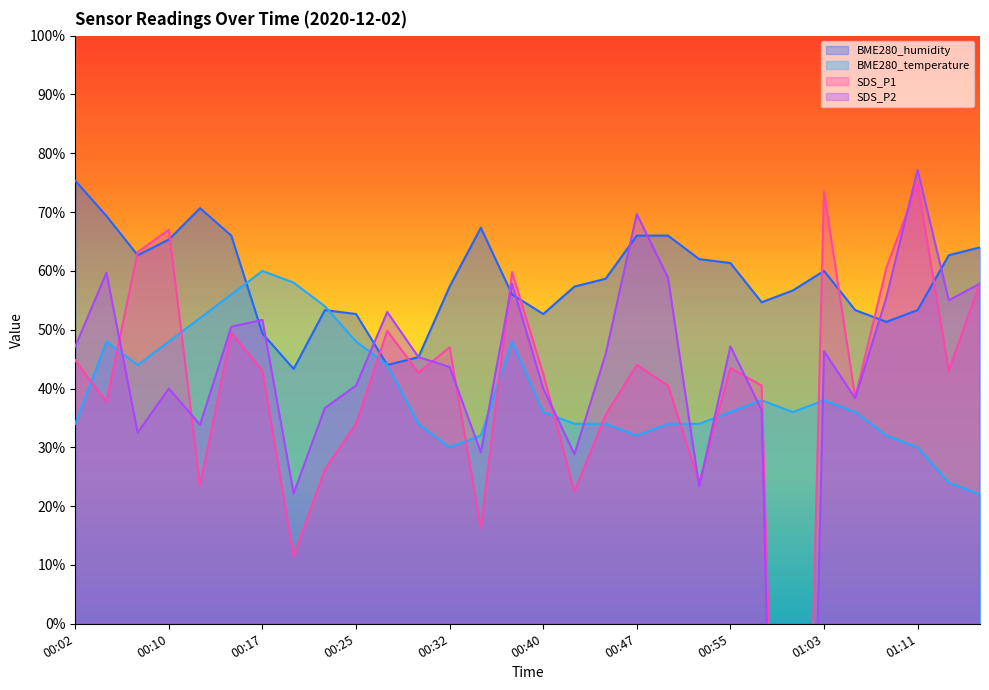

How many categories are shown in the chart?

30